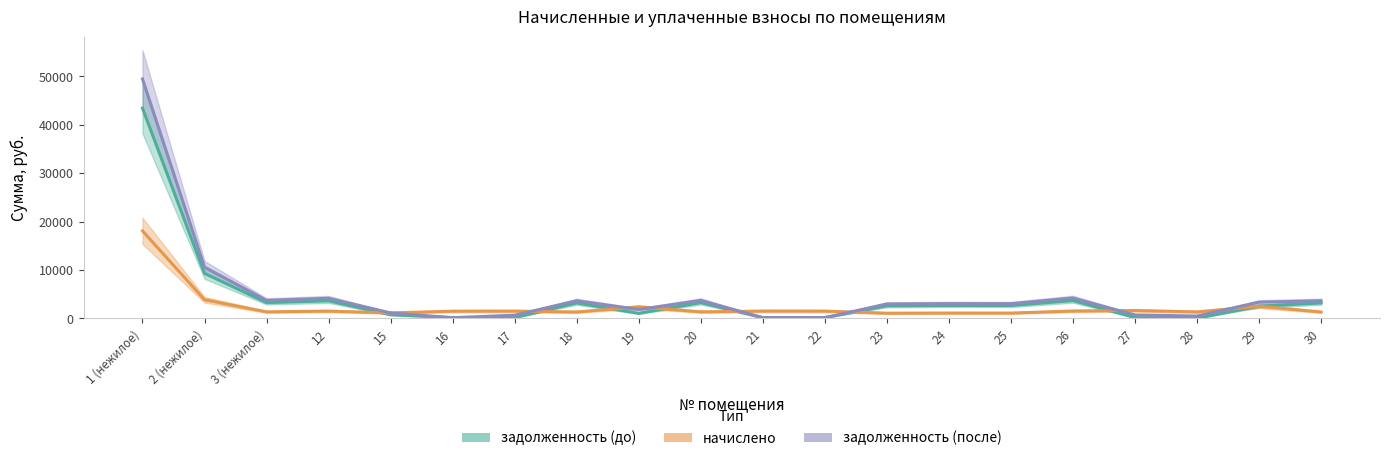

Which has a higher value, 29 or 2 (нежилое)?

2 (нежилое)